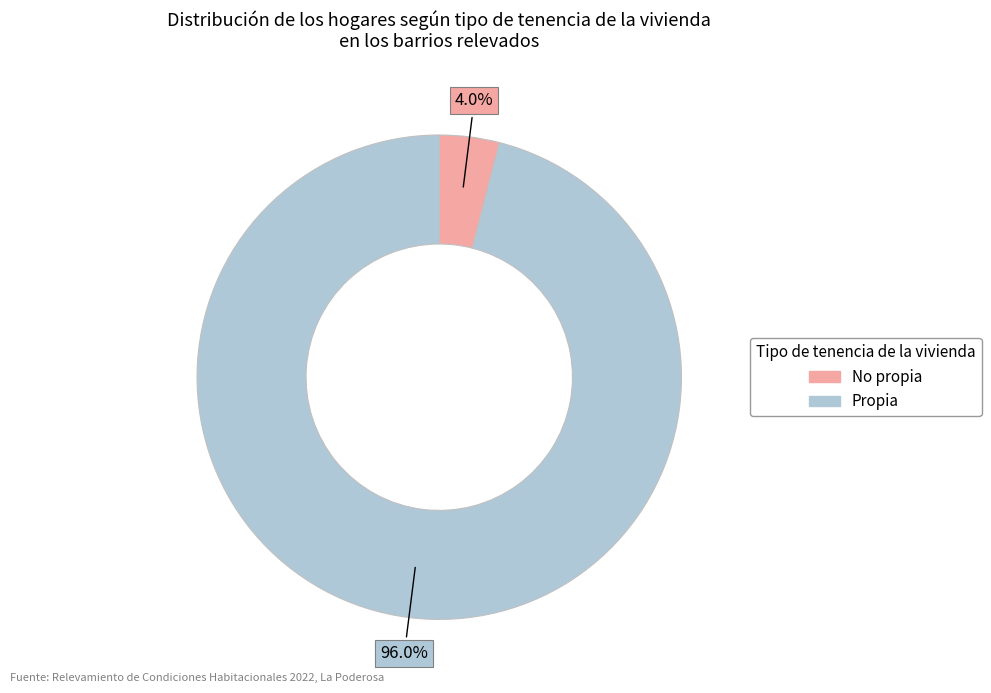

Is there any slice that represents more than half of the pie?

Yes